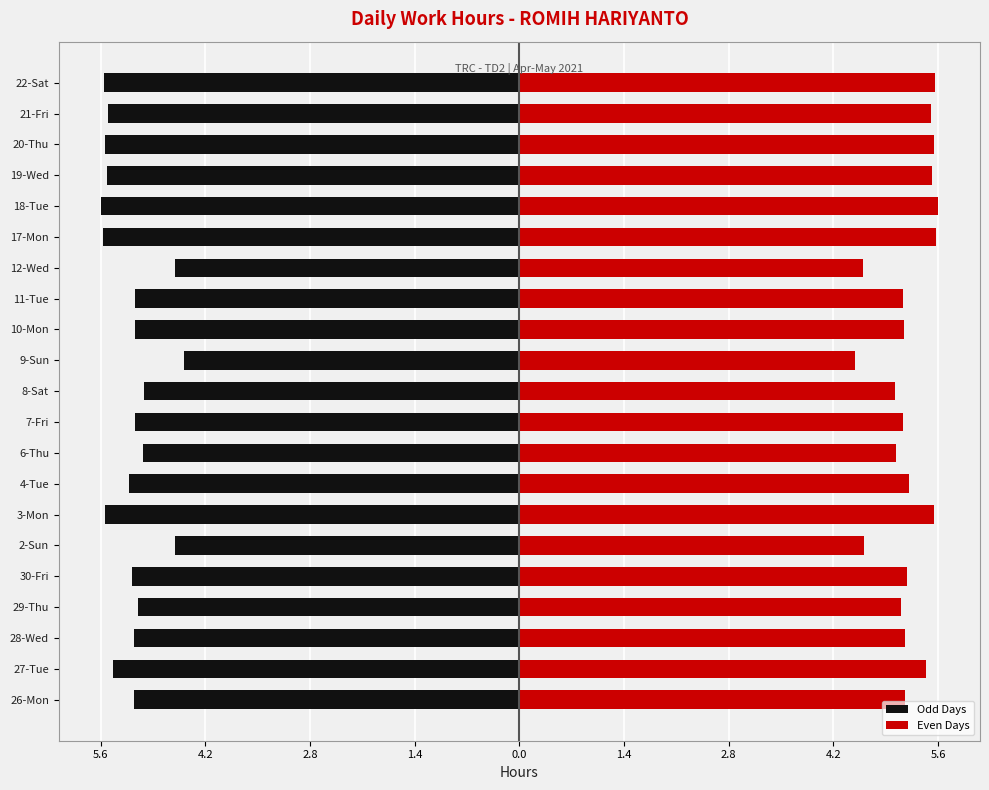

Is the value of Even Days at 30-Fri greater than the value of Odd Days at 2-Sun?

Yes